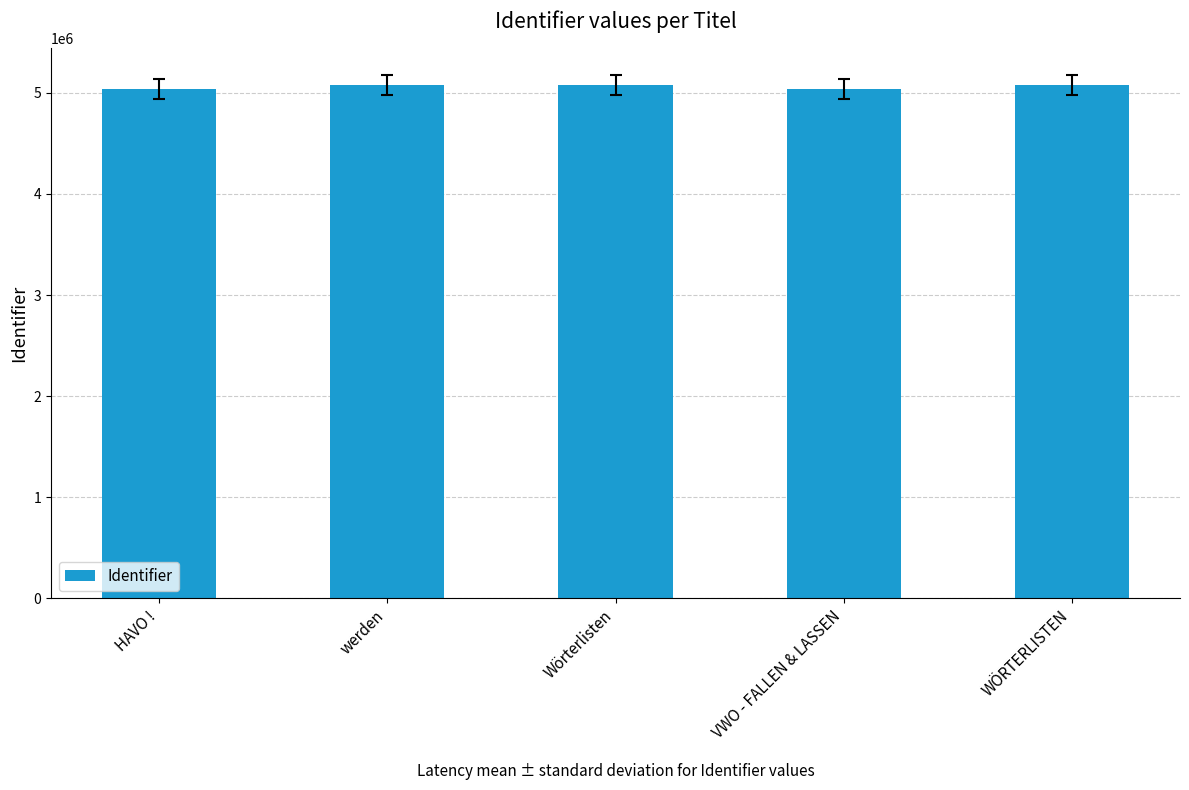

What is the ratio of the value at VWO - FALLEN & LASSEN to the value at Wörterlisten?

1.0